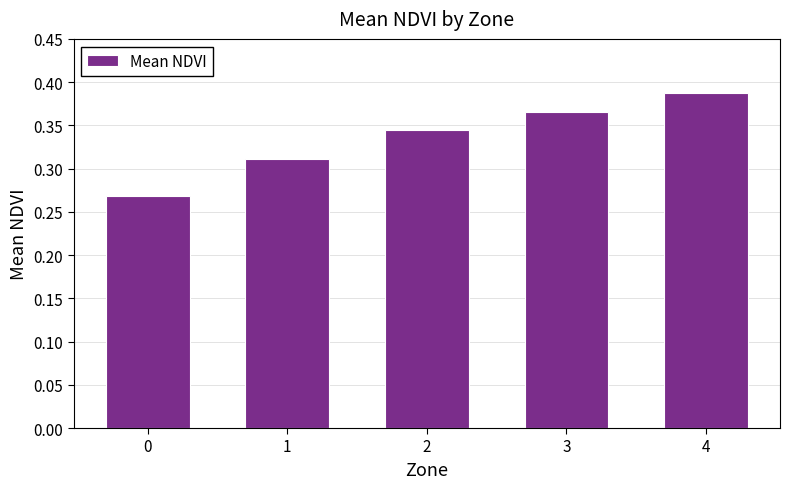

Which category has the highest value across all series?

4